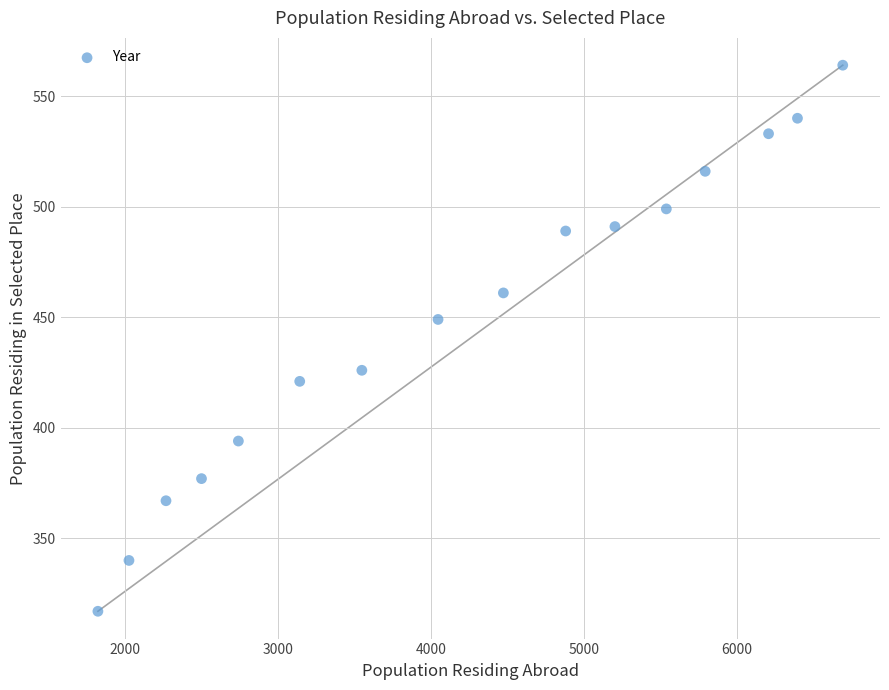

What is the range of Y values (max minus min)?

247